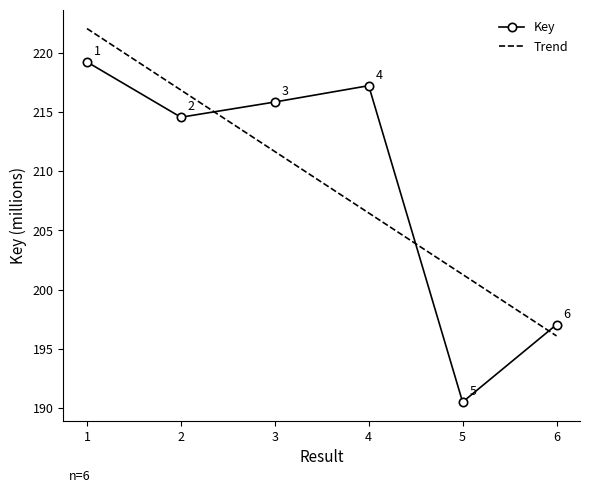

At which category does the data reach its first local peak?

4